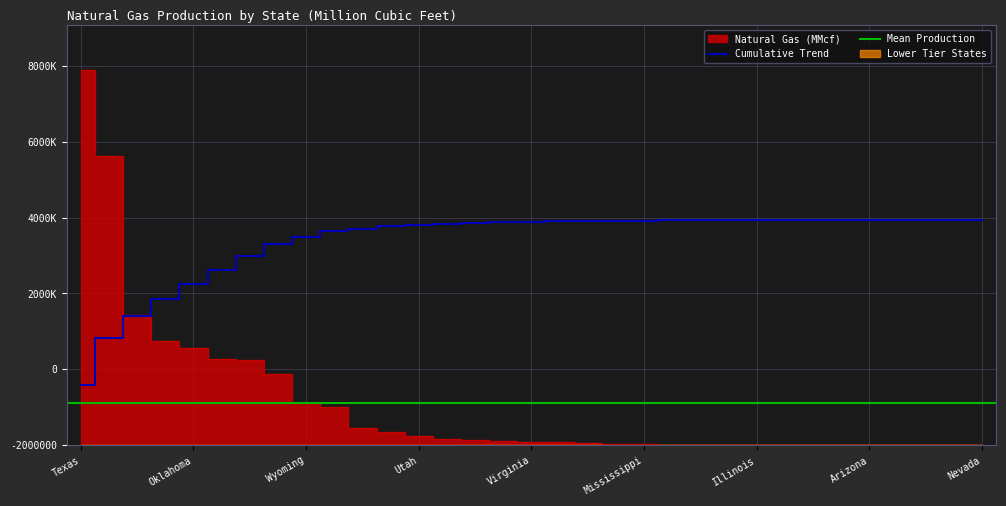

The value at Montana is 54253. True or false?

False